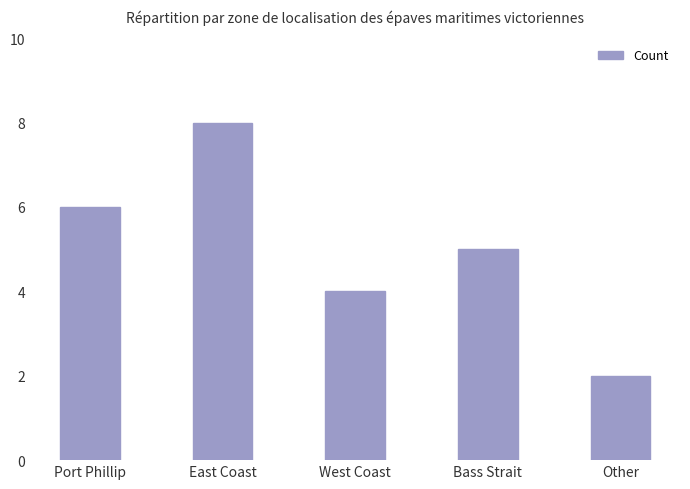

What is the sum of all values?

25